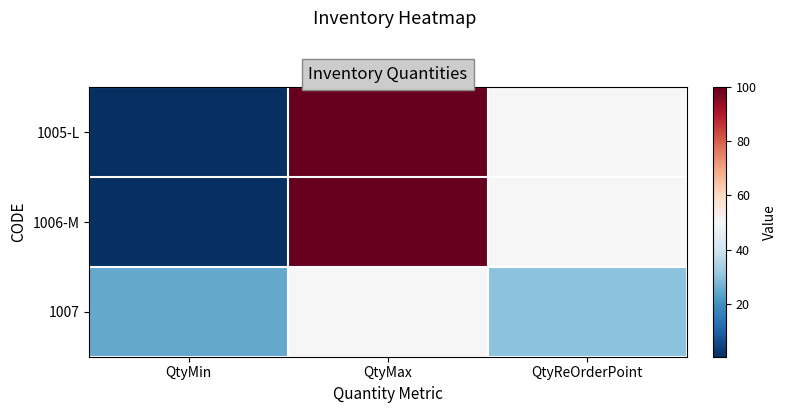

Between QtyMax and QtyMin, which is larger?

QtyMax